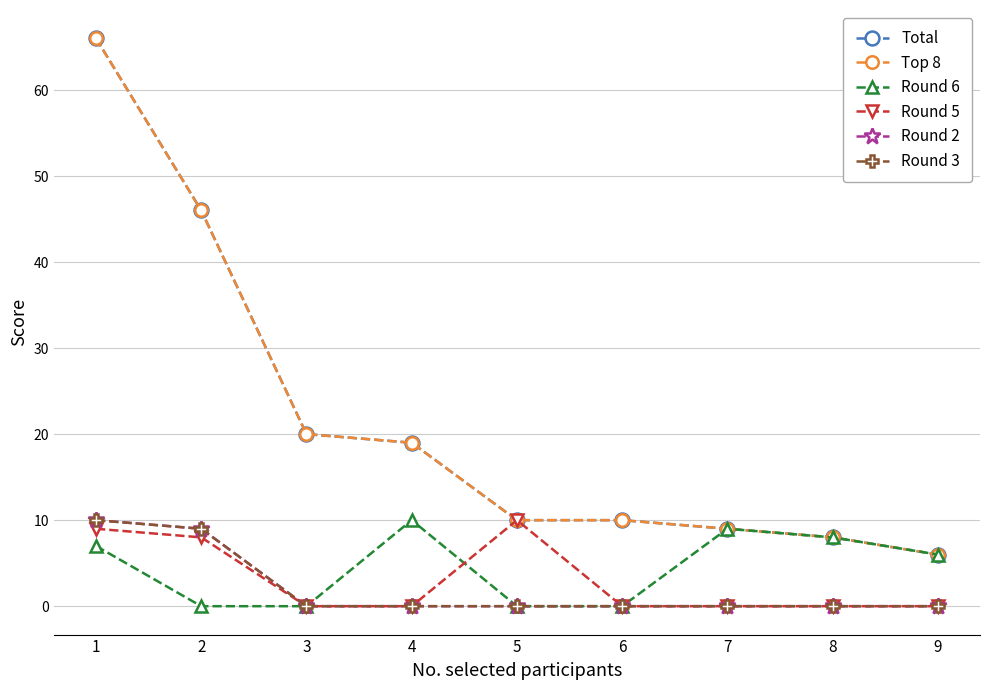

What is the value of the Round 6 point at the 1st from the left?

7